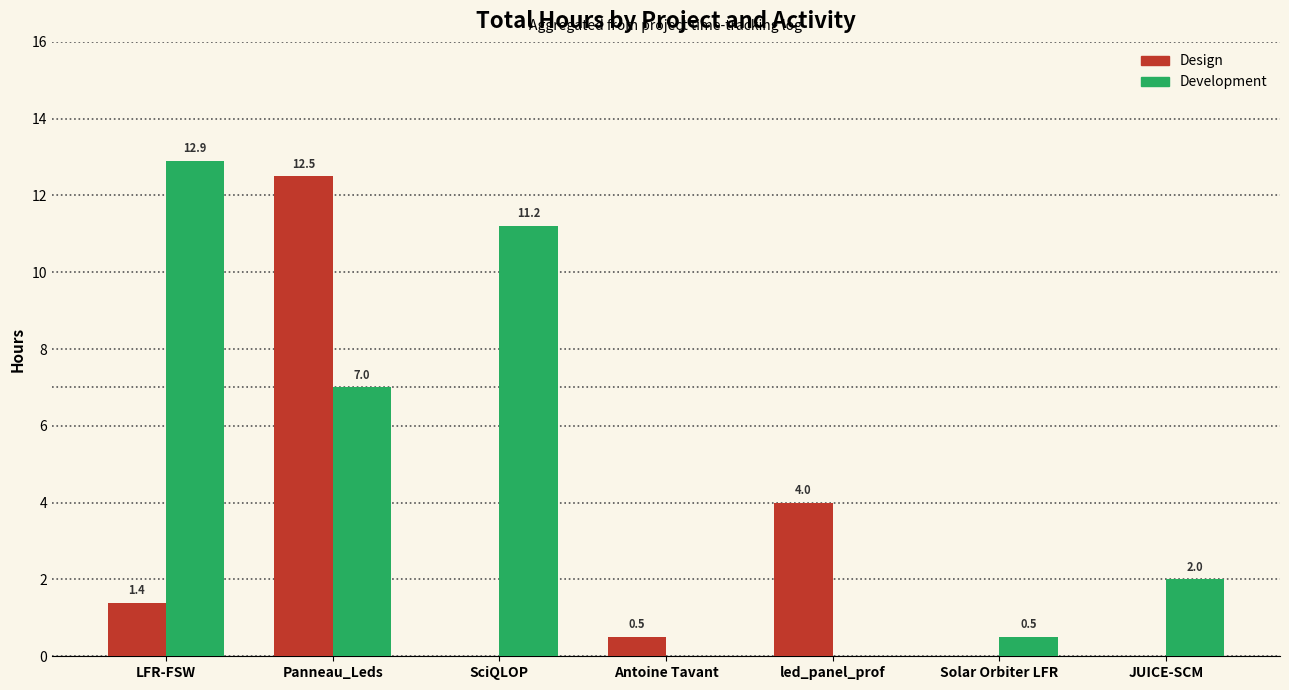

What is the maximum value for Design?

12.5